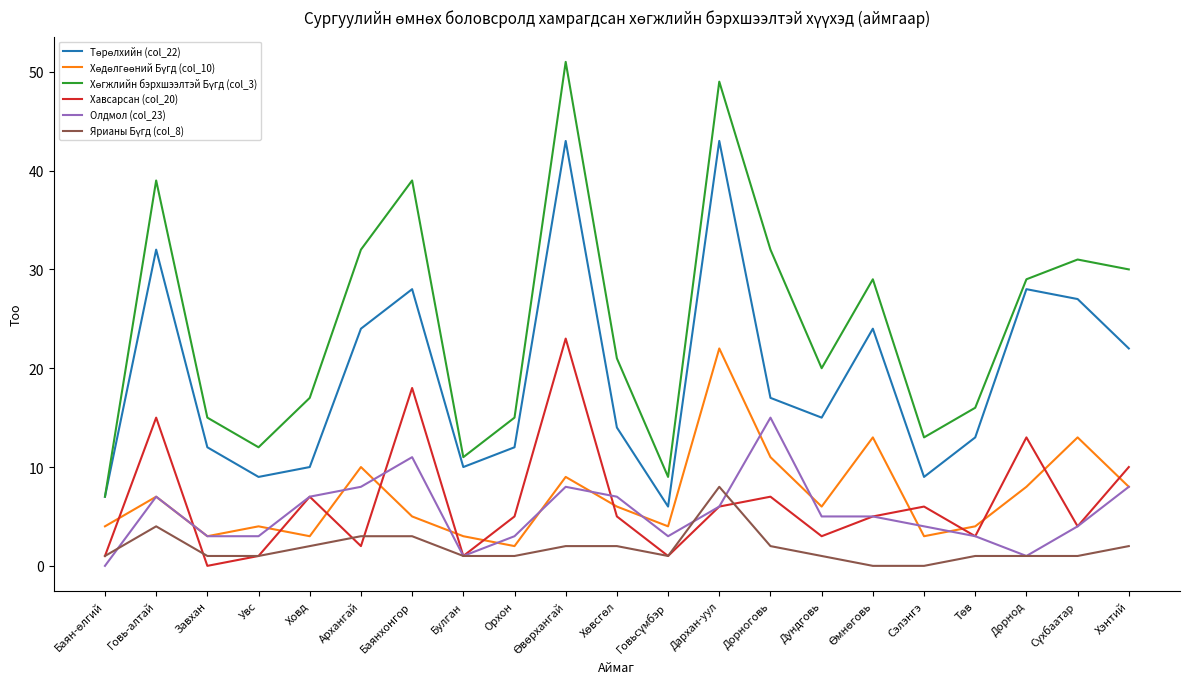

What position from the right is Сэлэнгэ?

5